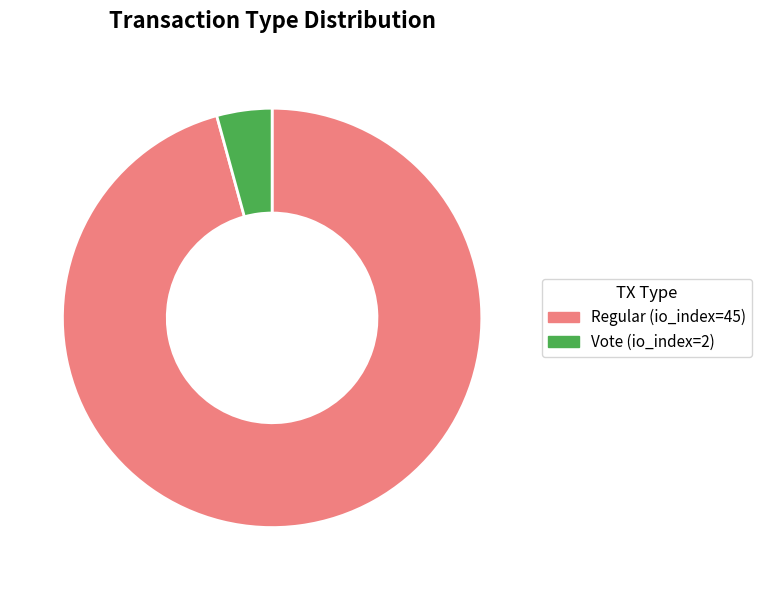

True or false: Vote (io_index=2) accounts for 12% of the total.

False